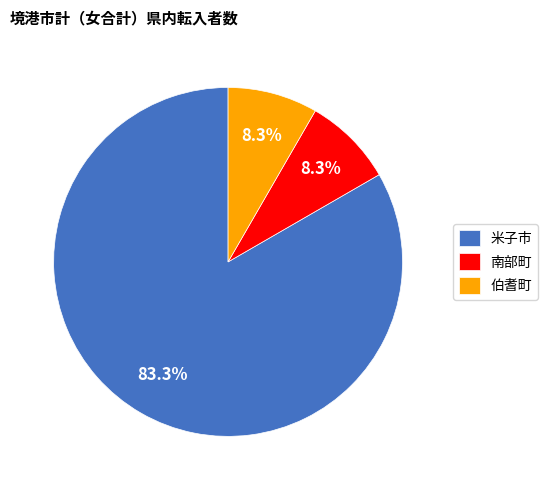

What is the largest slice in the pie chart?

米子市